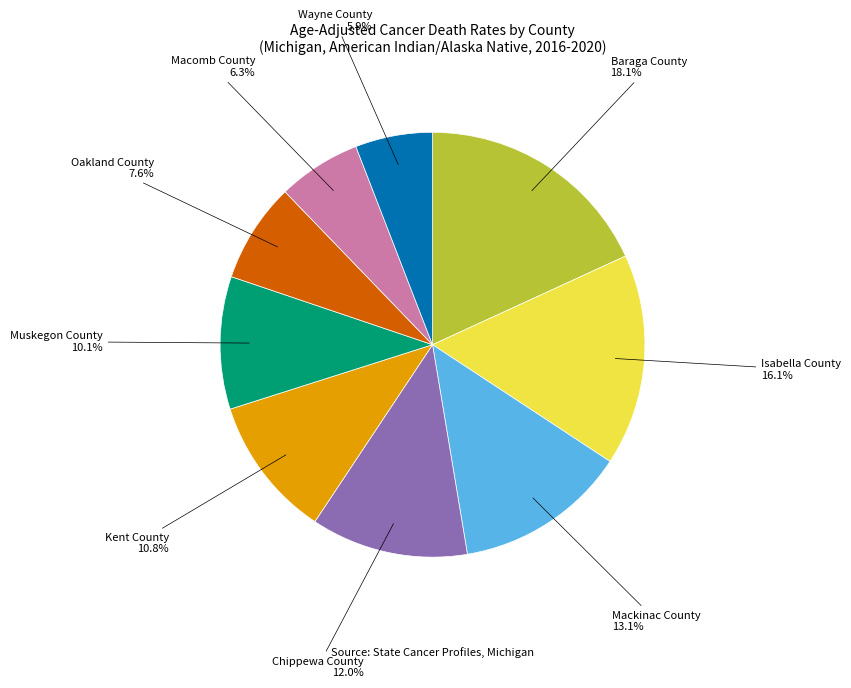

To the nearest percent, what is the difference between the largest and smallest slice percentages?

12%